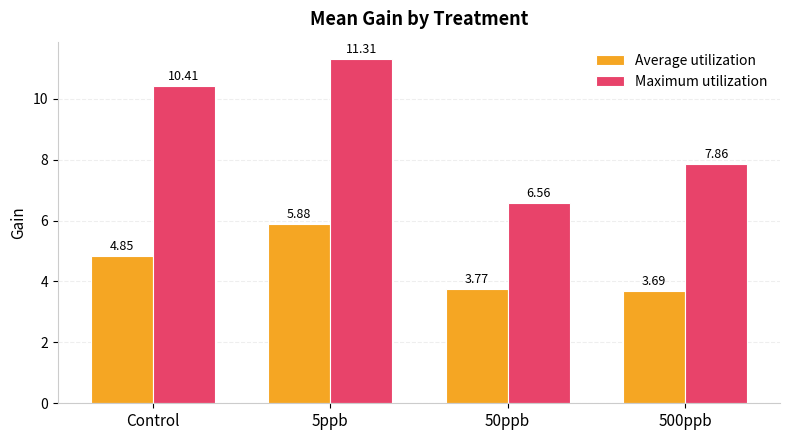

Rank the series by their maximum value, from lowest to highest.

Average utilization, Maximum utilization